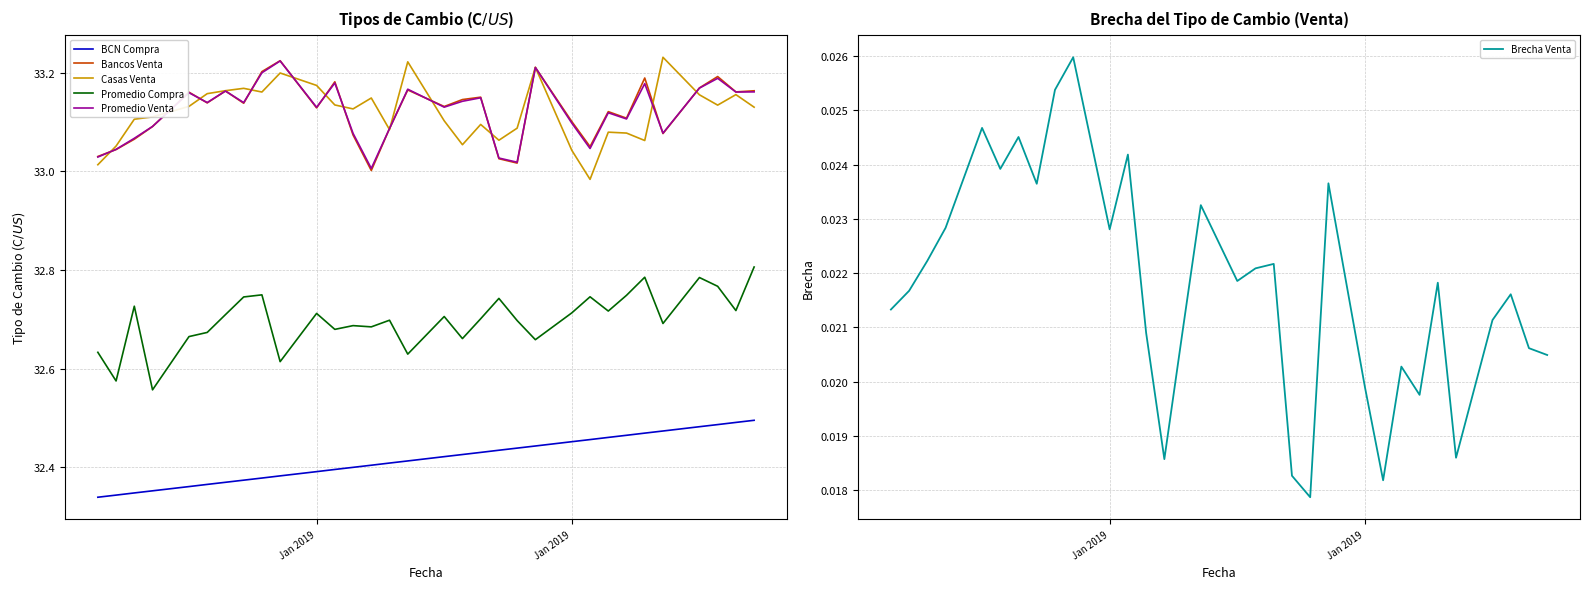

Does the chart display data point markers on the line(s)?

No